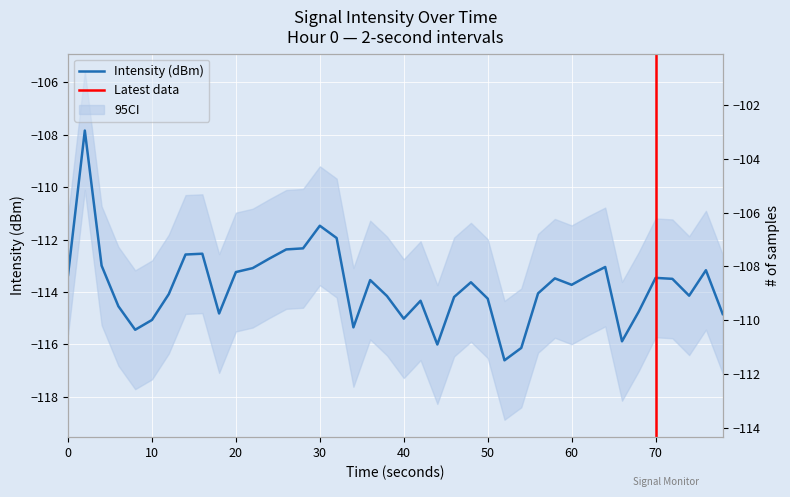

What is the minimum value shown in the chart?

-116.6